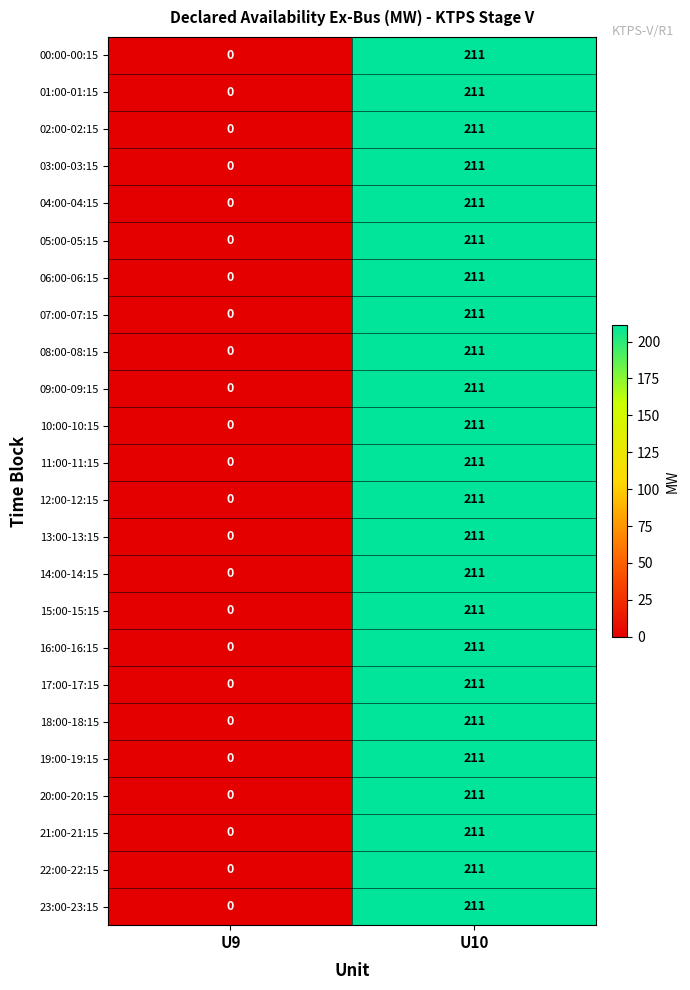

The 16:00-16:15 series shows 353 at U10. True or false?

False